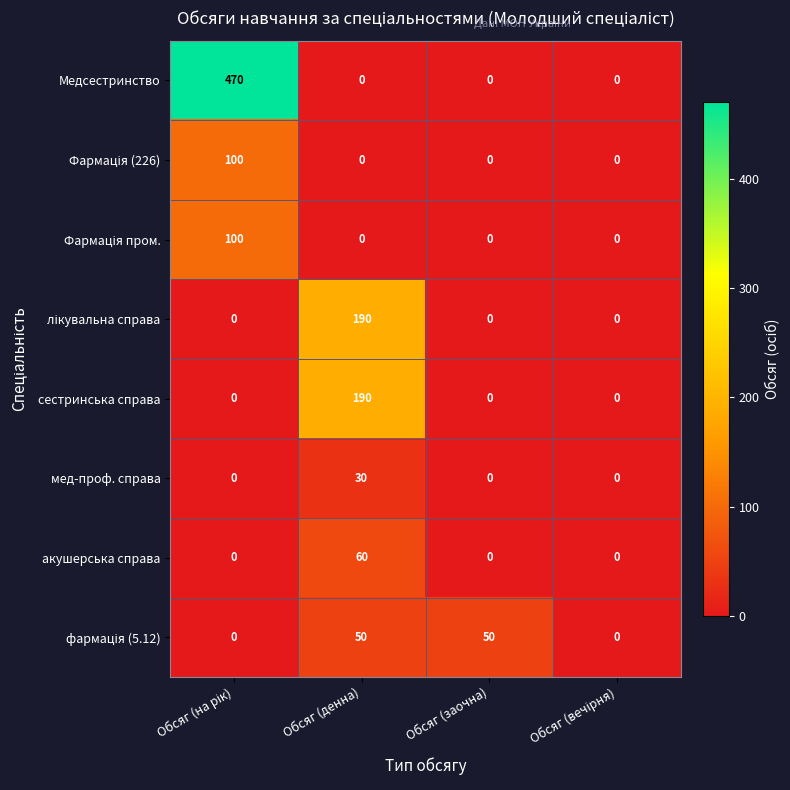

How many data points does each series have?

4